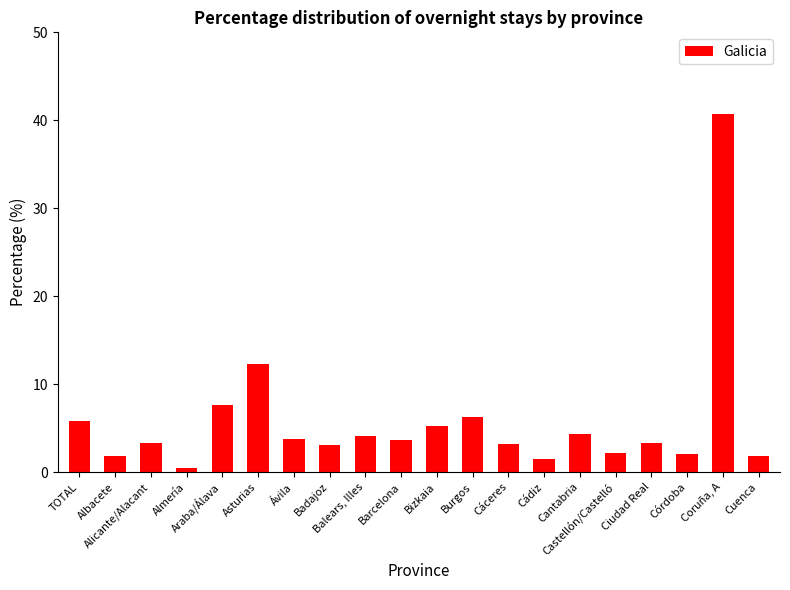

How many data points does each series have?

20